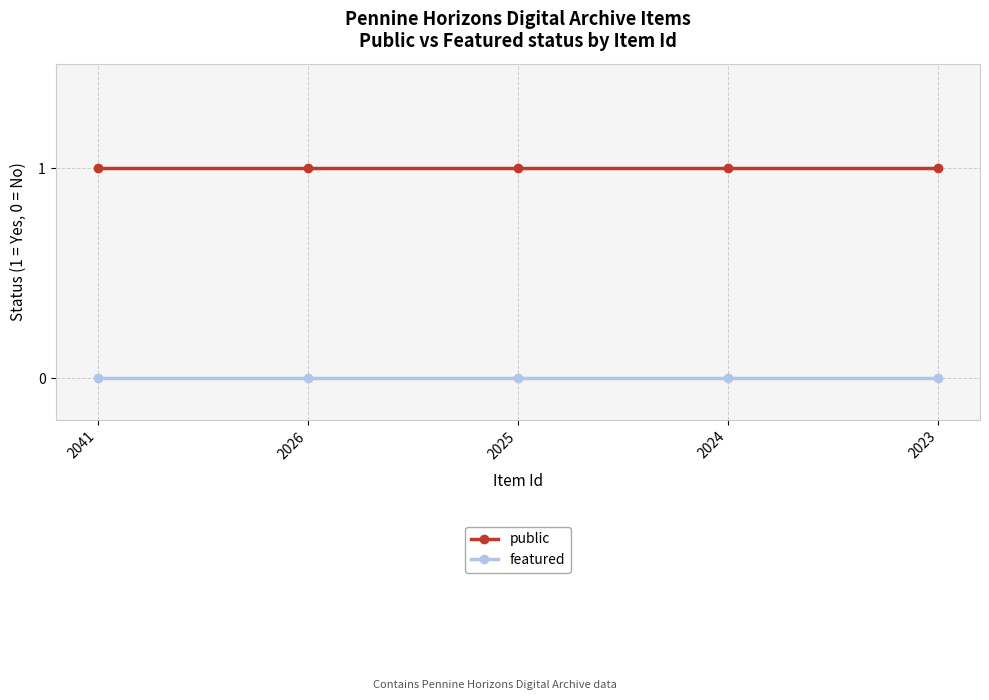

At how many categories does at least one series exceed 0?

5